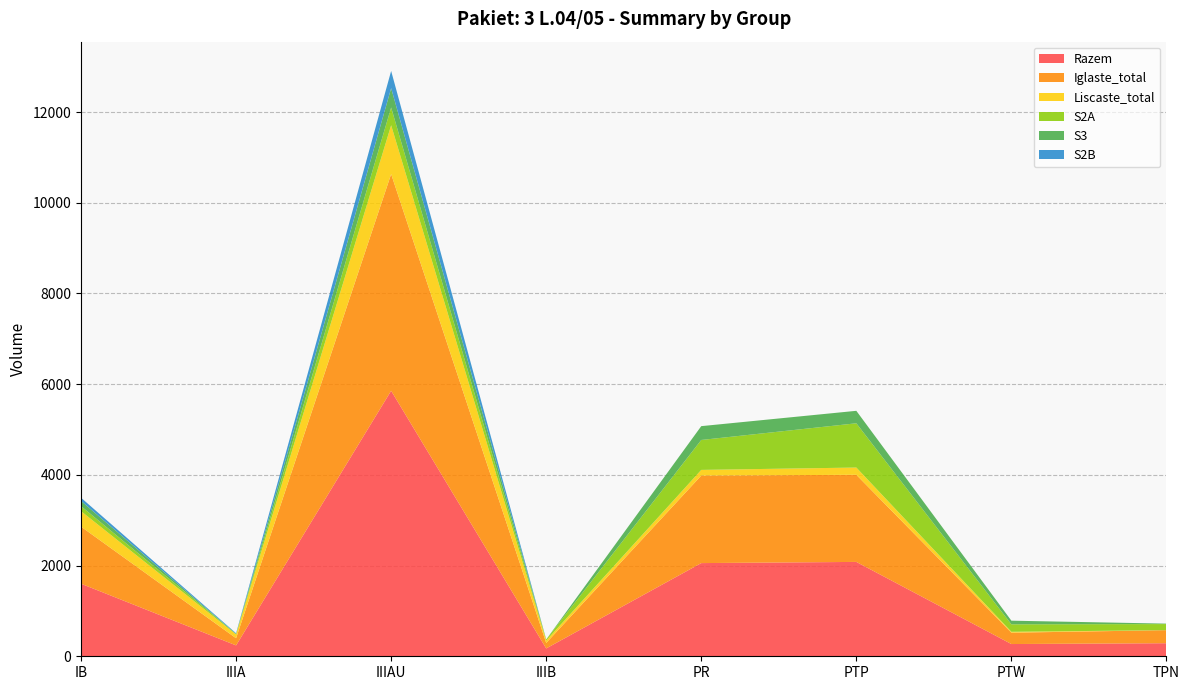

Reading right to left, transcribe all the data shown in this chart.

Razem: 288	270	2081	2055	173	5855	240	1600
Iglaste_total: 288	250	1921	1930	121	4779	158	1259
Liscaste_total: 0	20	160	125	52	1076	82	341
S2A: 134	165	976	660	25	392	14	111
S3: 10	80	275	305	0	427	0	115
S2B: 0	0	0	0	0	379	14	70